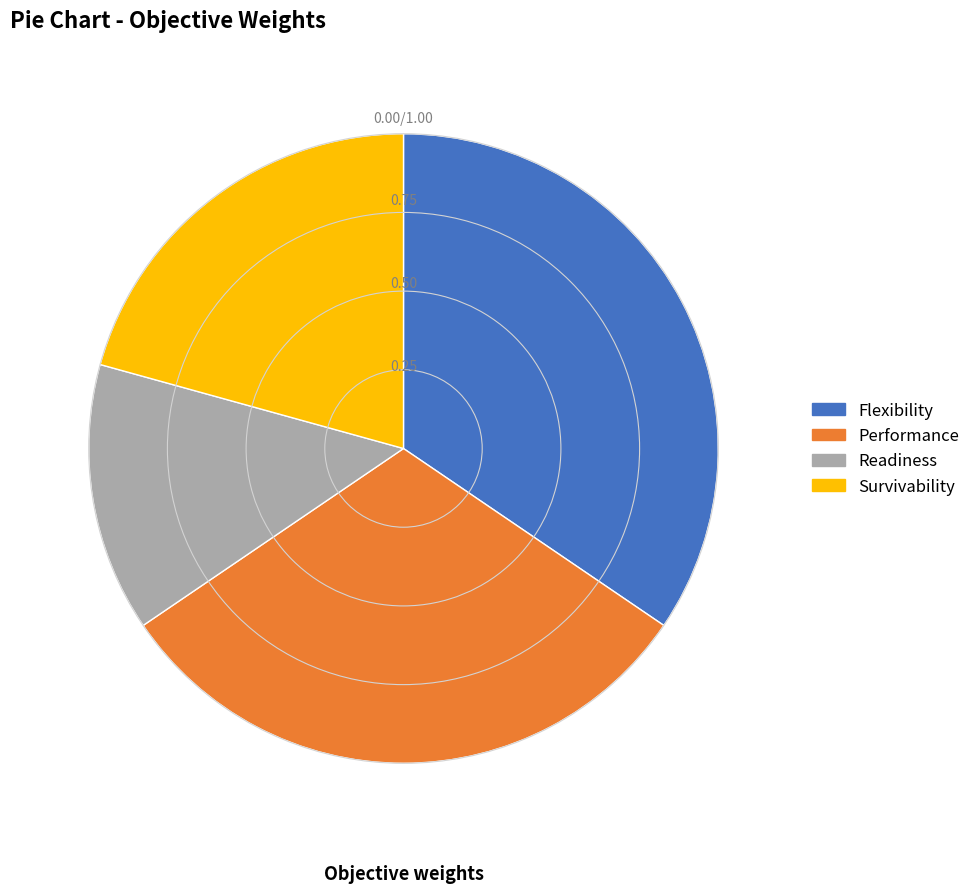

What is the largest slice in the pie chart?

Flexibility